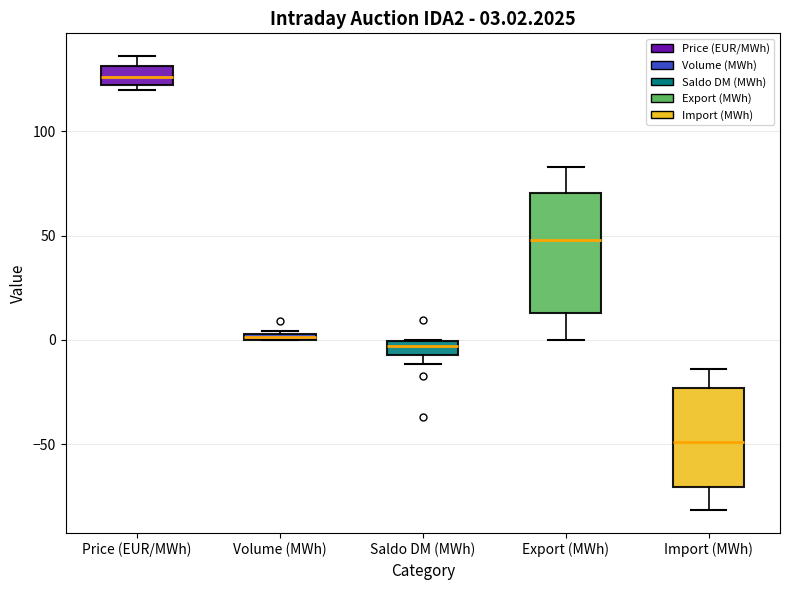

Comparing the boxes themselves (not the whiskers), which one is the tallest?

Export (MWh)